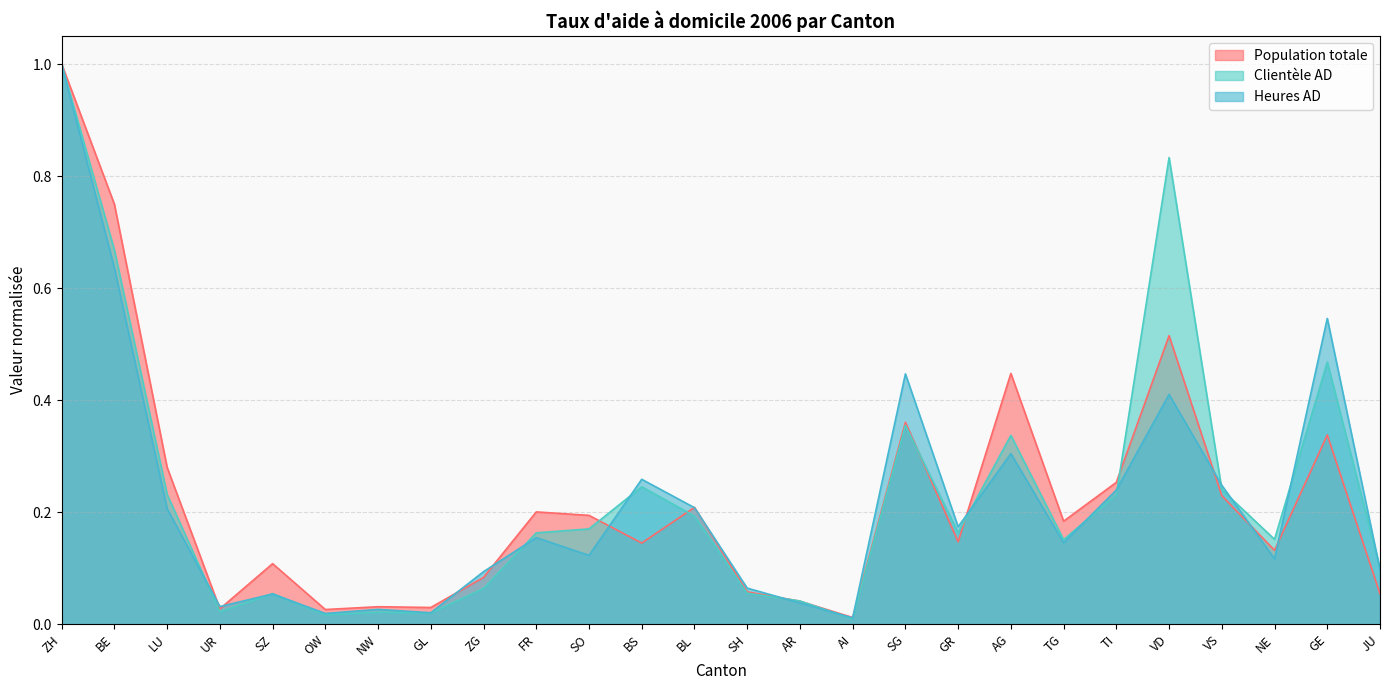

What is the difference between the second highest and minimum values in the Heures AD series?

0.6